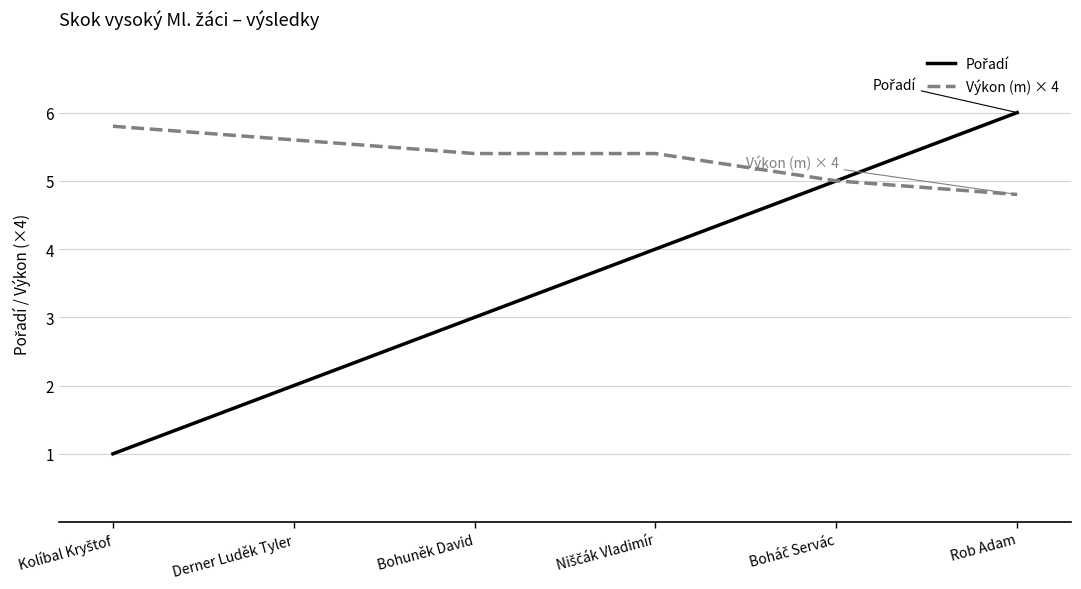

What is the spread (max minus min) of values at Derner Luděk Tyler?

3.6